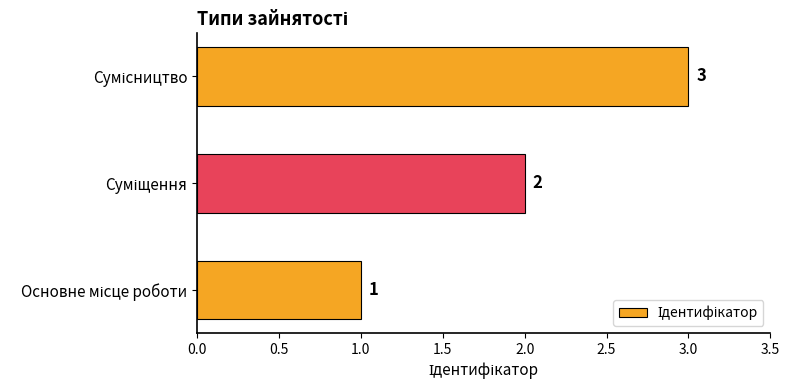

How many values are between 1 and 3?

3